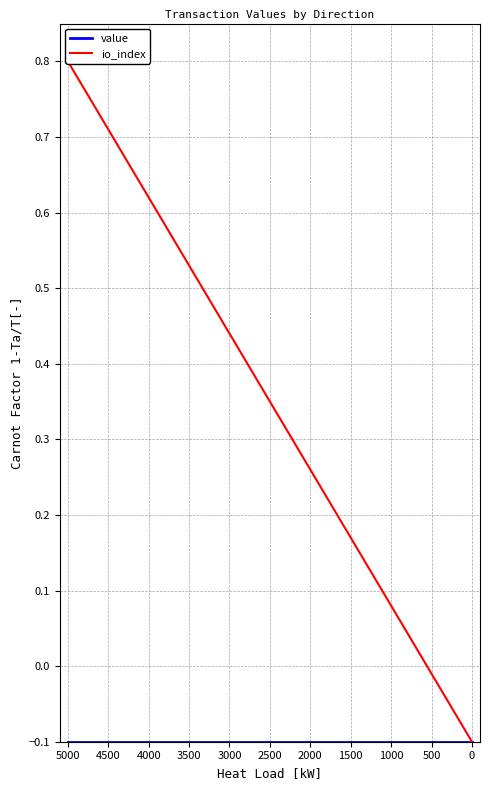

How many lines are shown in the chart?

2